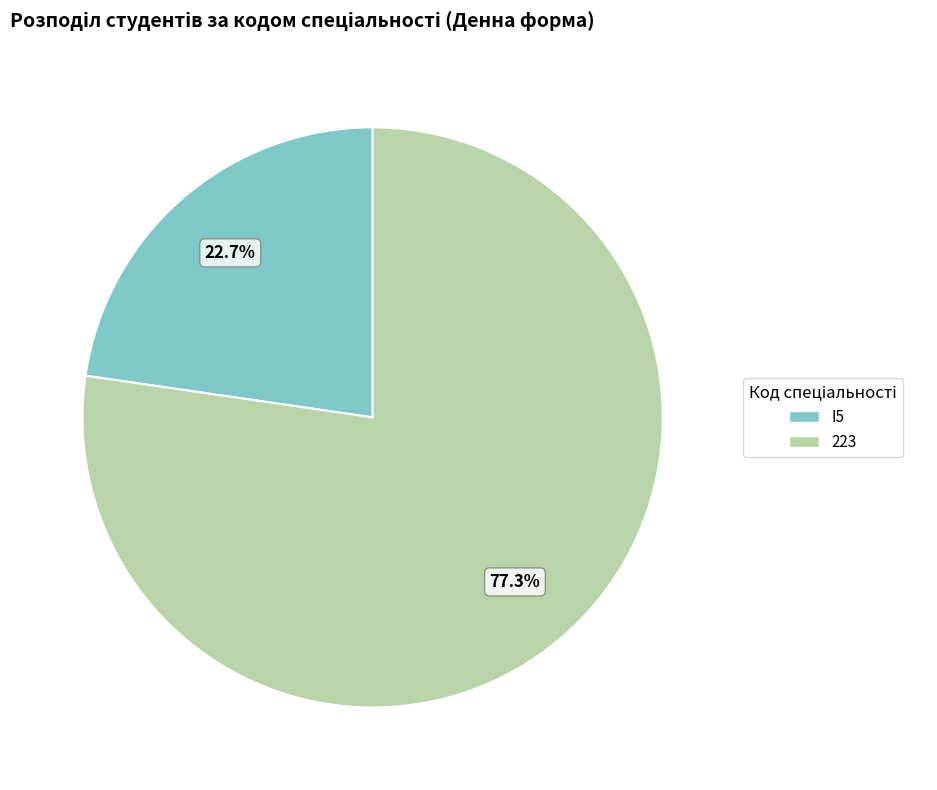

Which category has the smallest portion of the pie?

I5